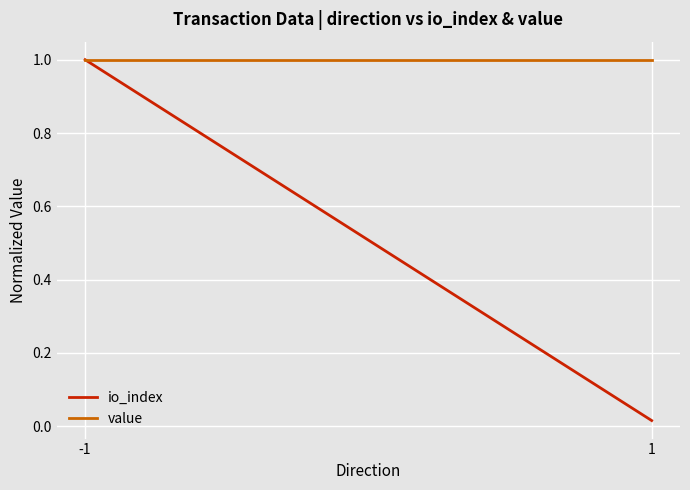

At which category is the sum across all series the highest?

-1